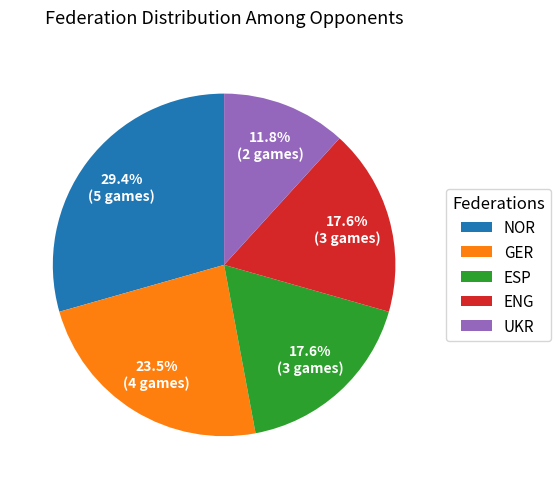

How much of the chart is everything except GER?

76.5%